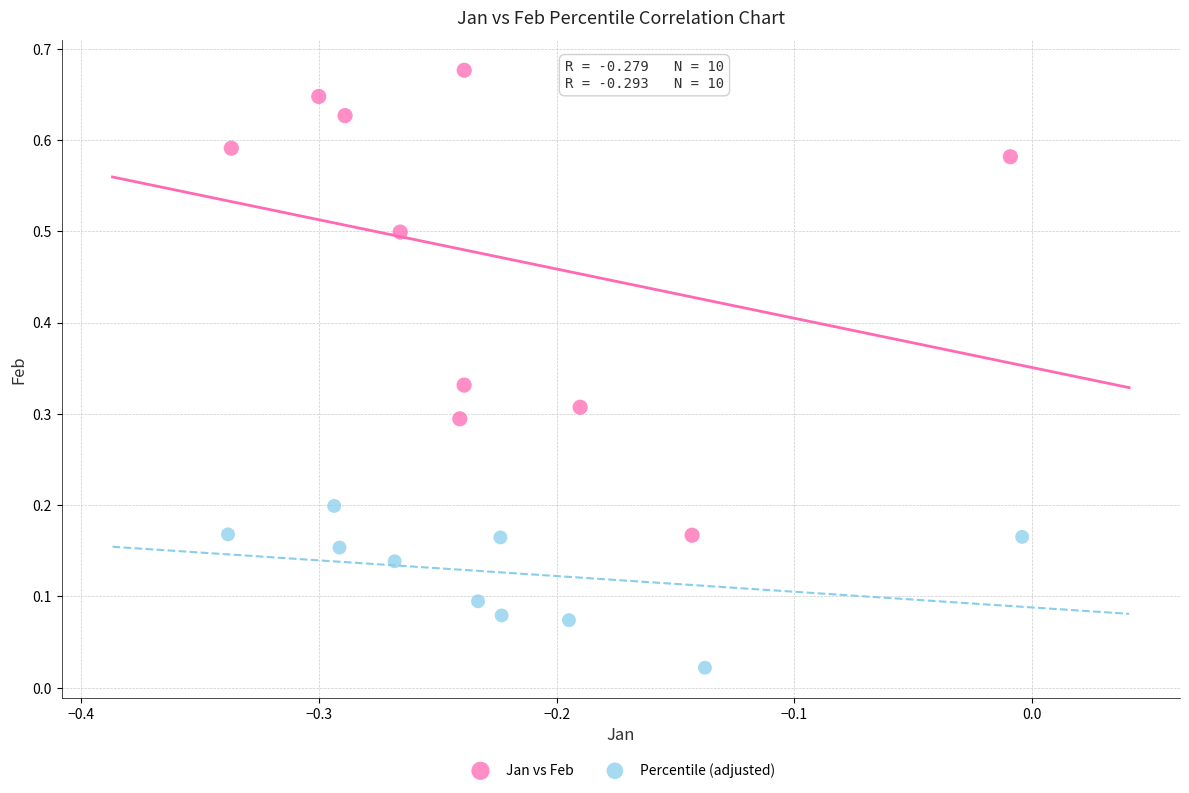

Which series has the widest spread of Y values?

Jan vs Feb